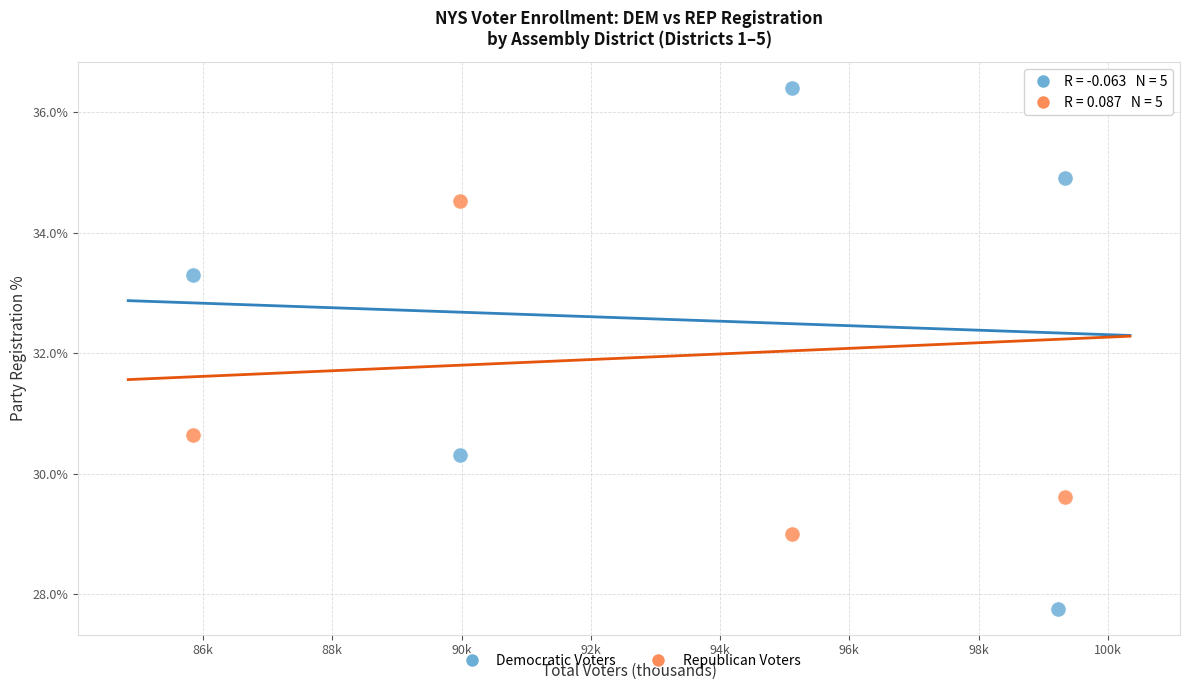

Which series contains the lowest Y value?

Democratic Voters